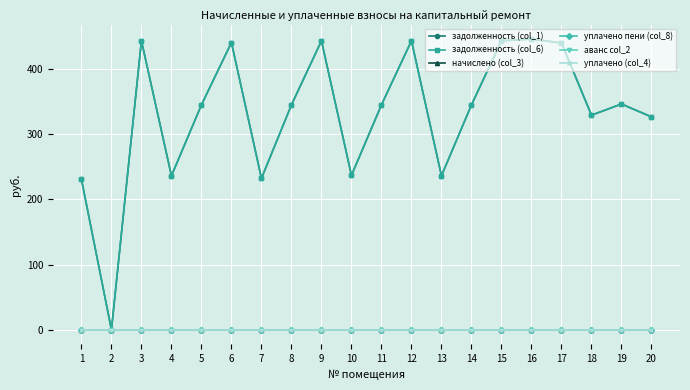

Is it true that задолженность (col_6) equals 346.5 at 19?

True